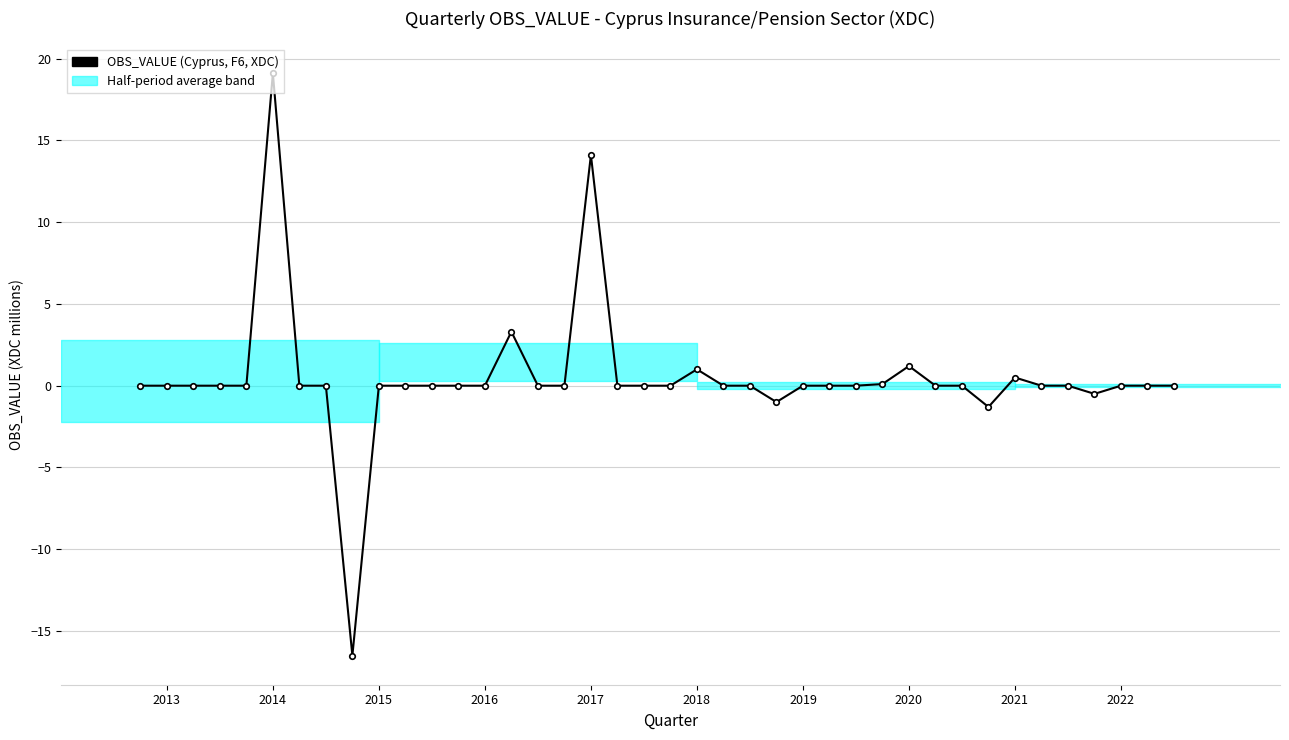

What is the value of the 9th point from the left?

-16.5